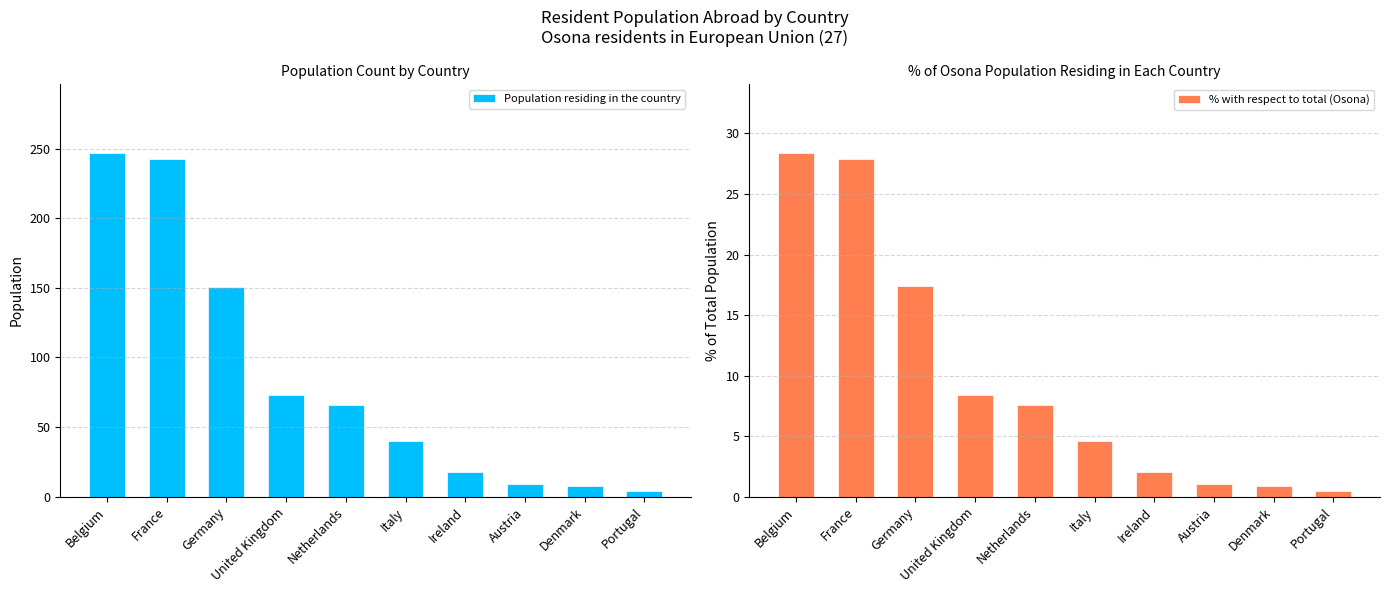

What is the difference between the highest and lowest values at Portugal?

3.5